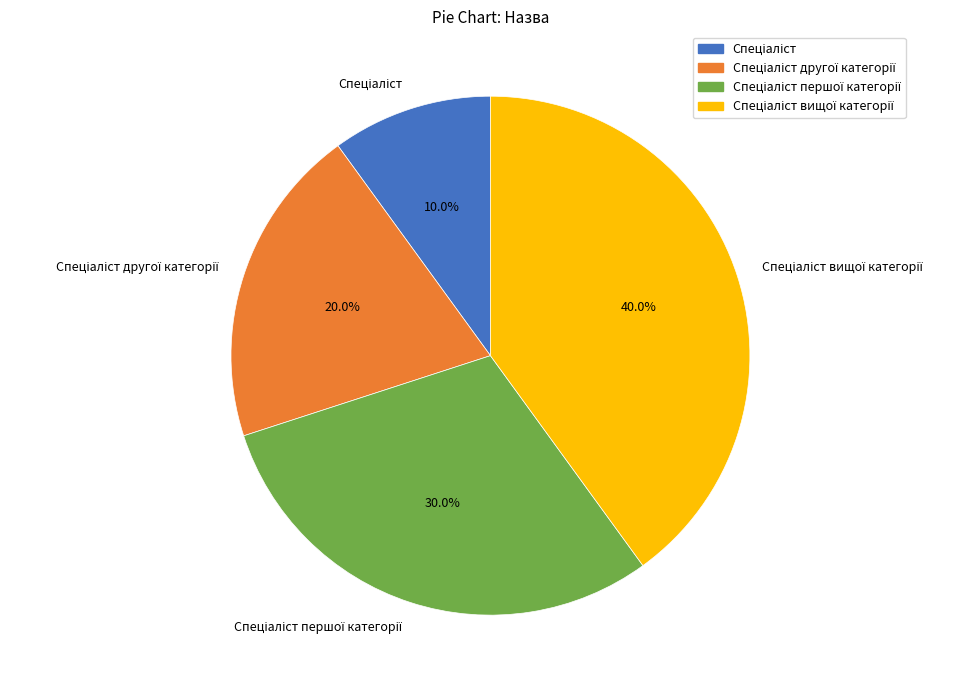

Is there any slice that represents more than half of the pie?

No